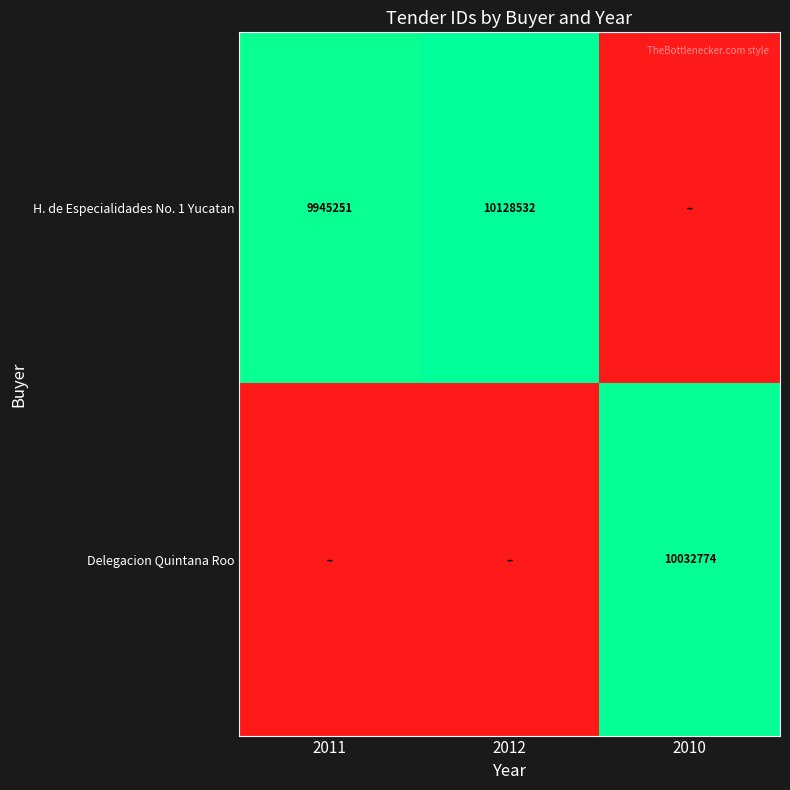

The H. de Especialidades No. 1 Yucatan series shows 9945251 at 2011. True or false?

True